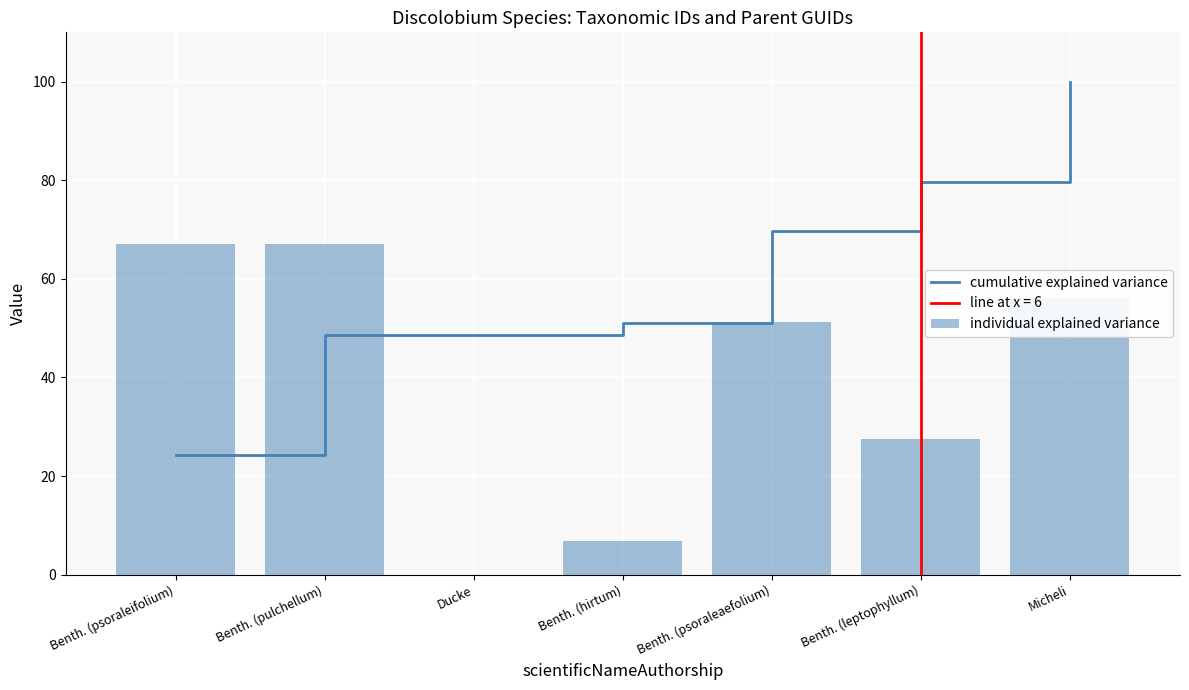

What is the sum of the individual explained variance values at Ducke and Benth. (psoraleaefolium)?

51.3